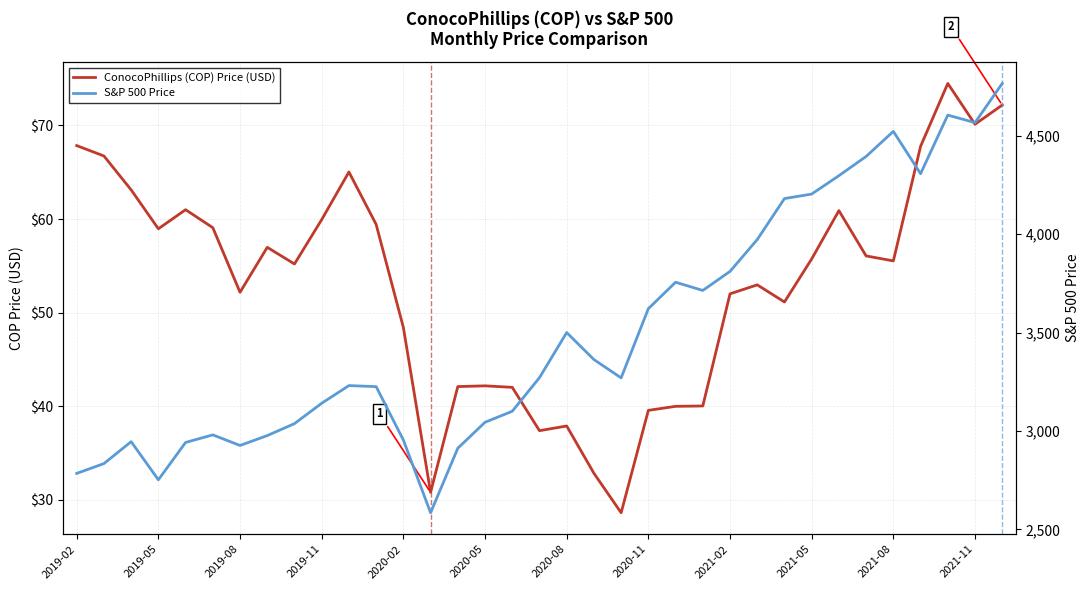

How many data points in ConocoPhillips (COP) Price (USD) are above 55?

19